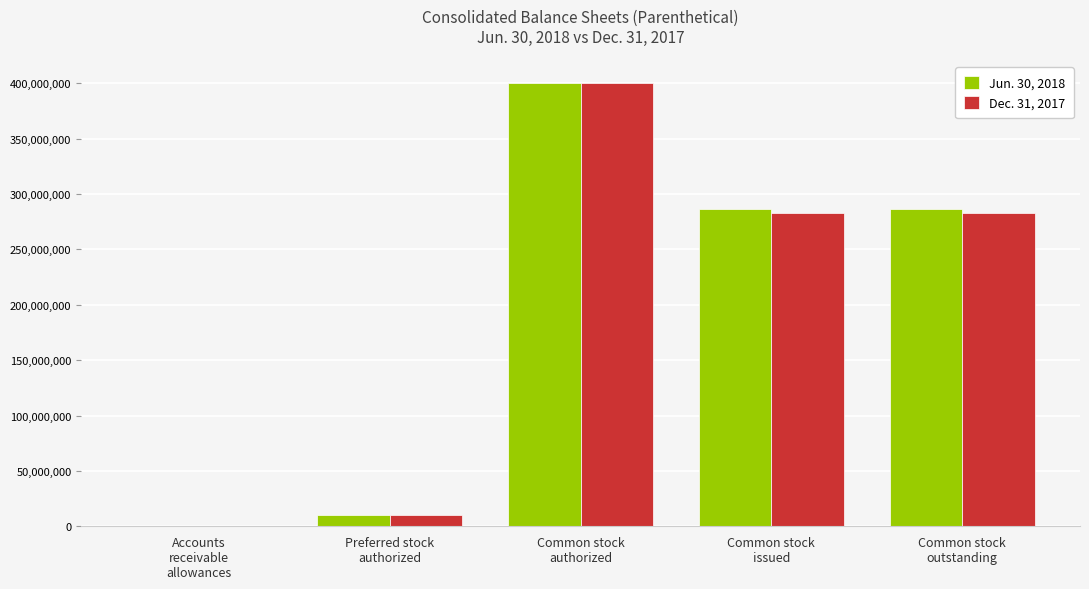

How many groups of bars are there?

5